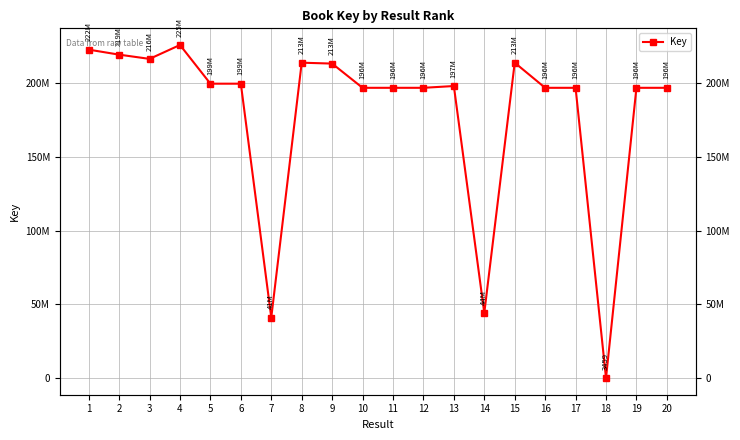

At which label does the data first exceed 197955448?

1